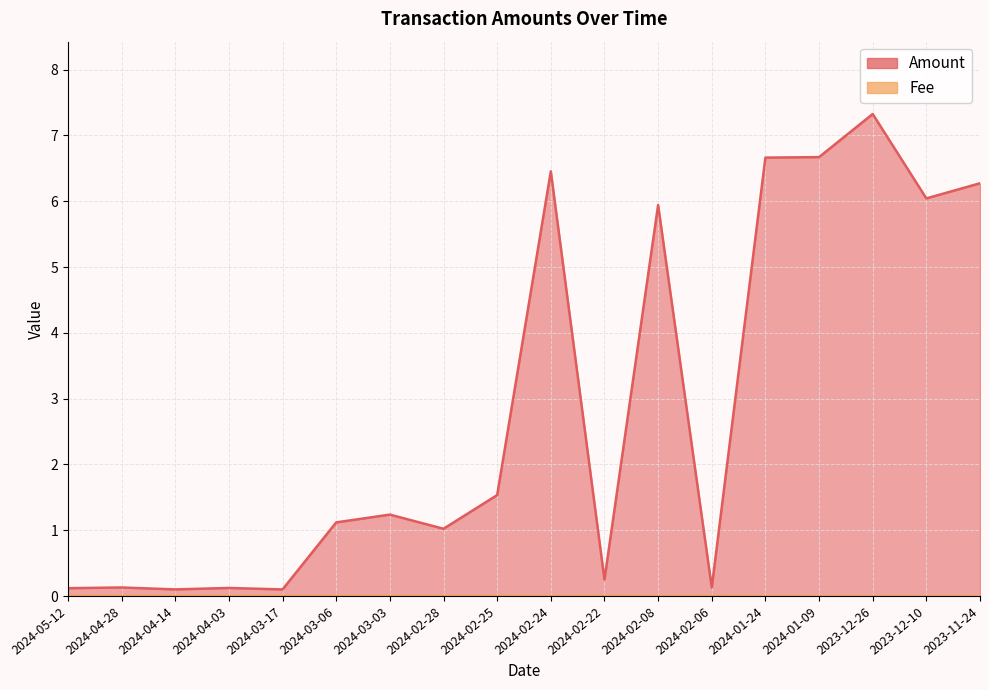

True or false: Amount and Fee intersect in this chart.

False